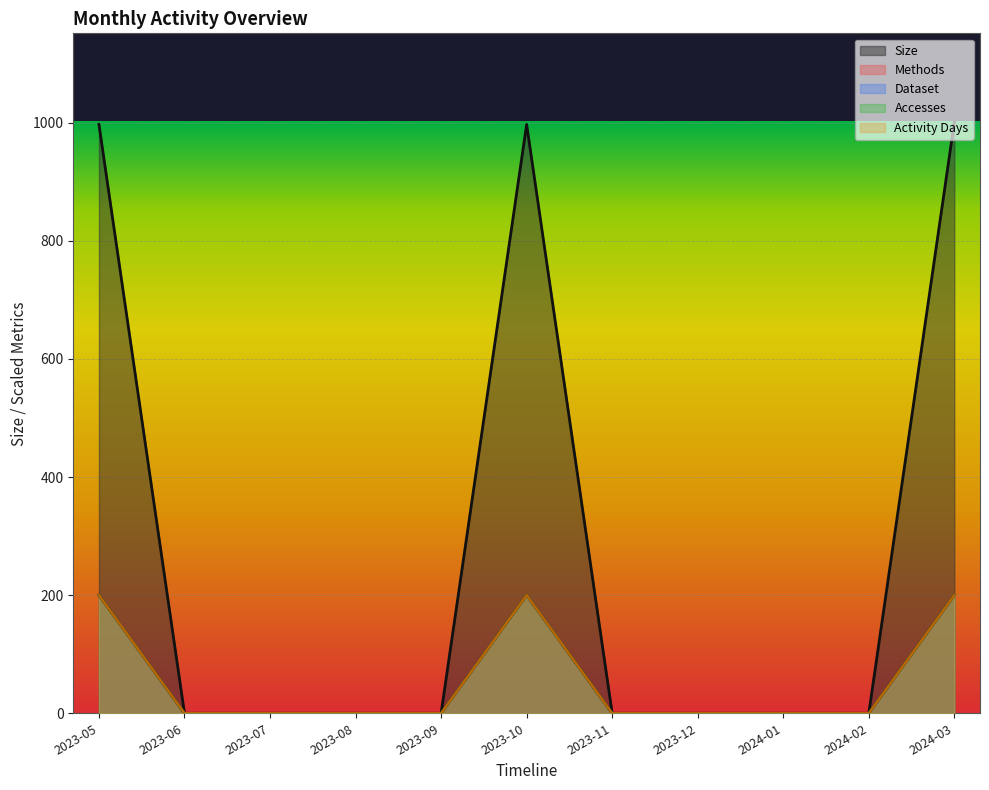

At which category does the chart reach its minimum across all series?

2023-06